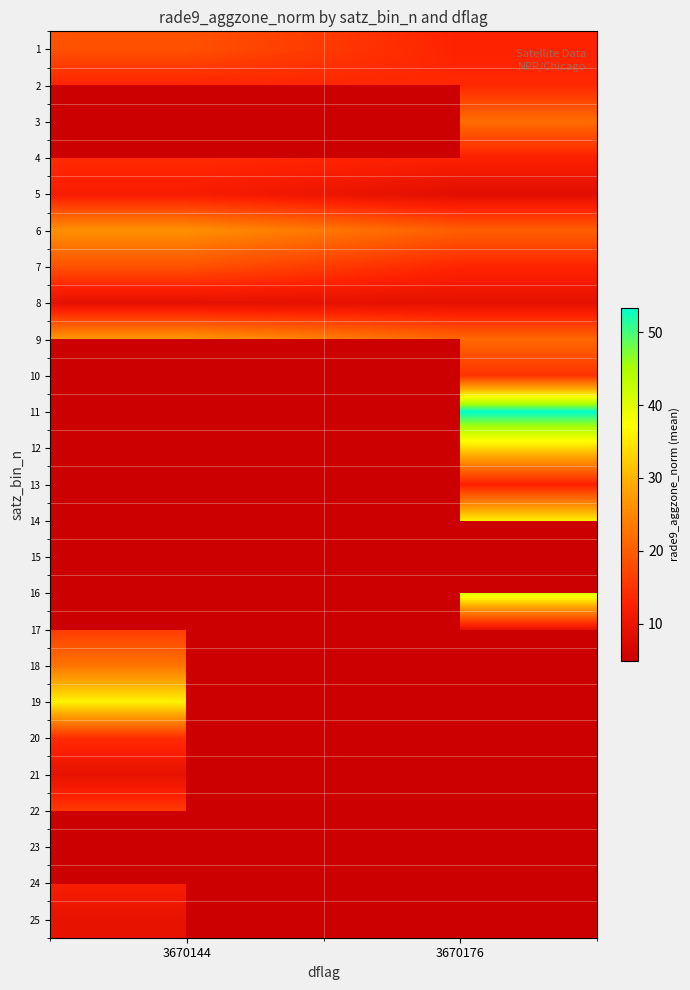

What is the smallest value displayed?

4.9